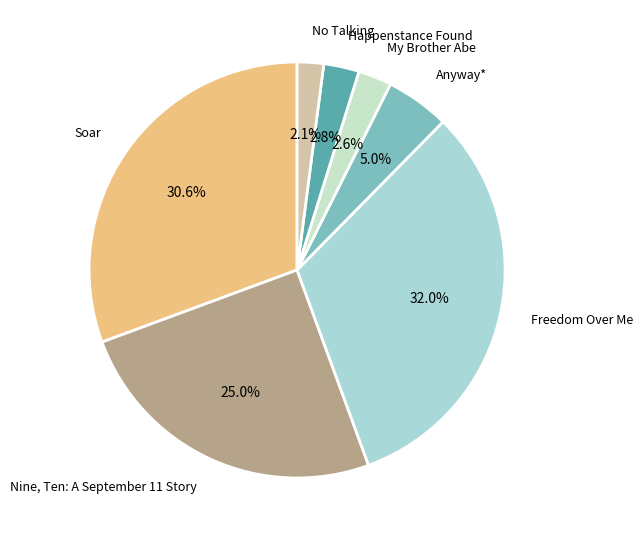

Rank the categories by value from highest to lowest.

Freedom Over Me, Soar, Nine, Ten: A September 11 Story, Anyway*, Happenstance Found, My Brother Abe, No Talking